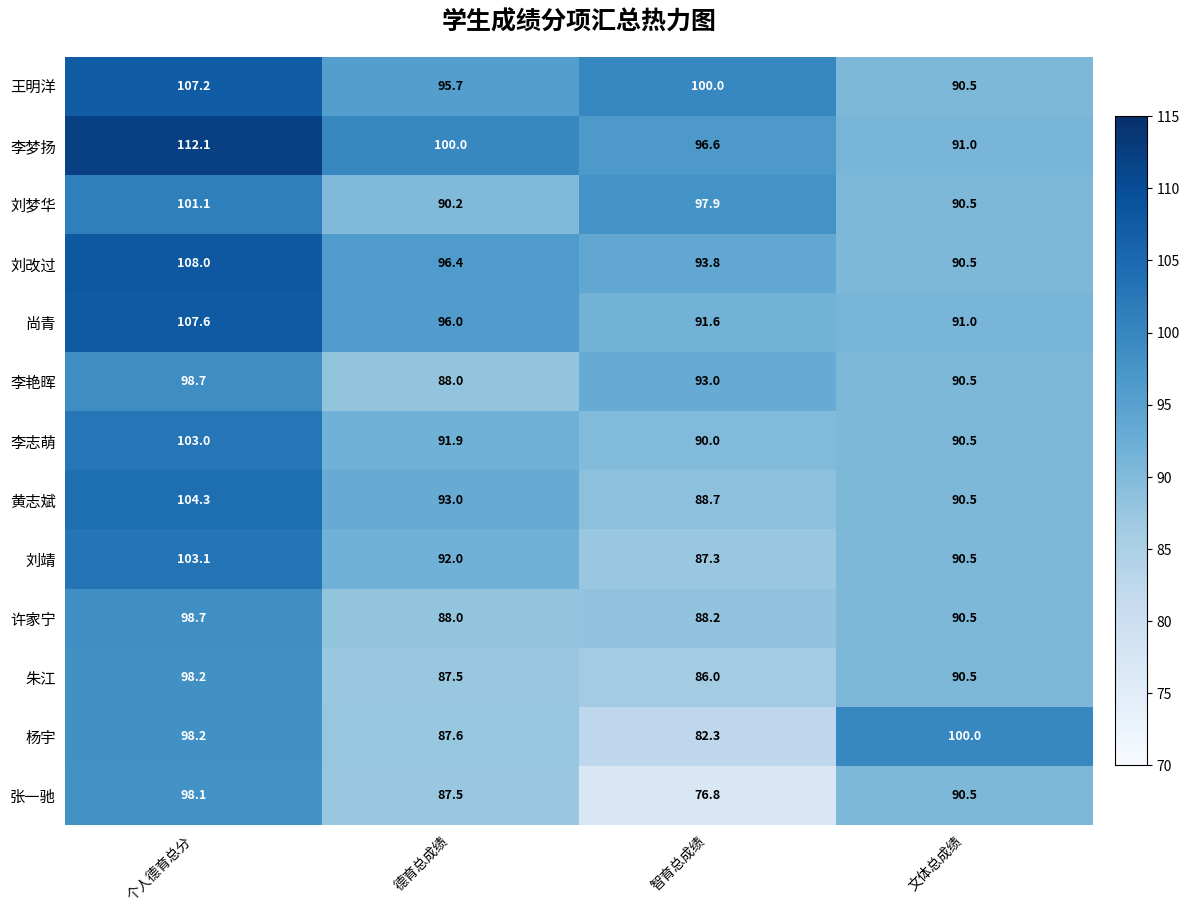

How many data points does each series have?

4